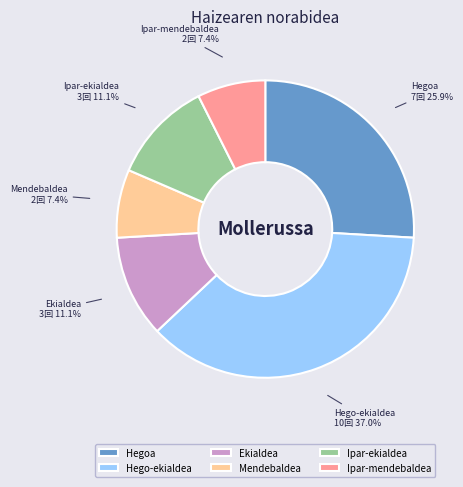

To the nearest percent, what is the average slice percentage?

17%